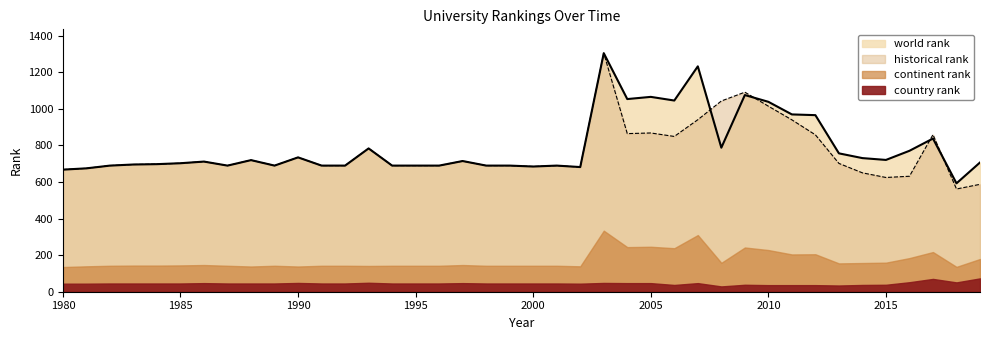

In world rank, how many points are higher than both neighbors (excluding endpoints)?

11